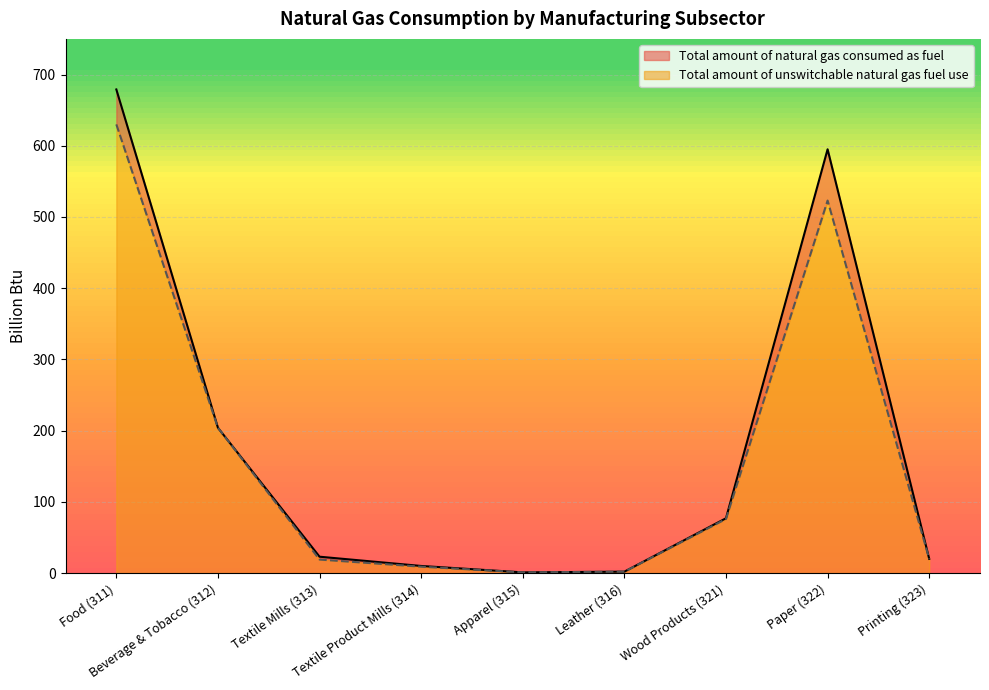

What is the average value of the Total amount of natural gas consumed as fuel series?

179